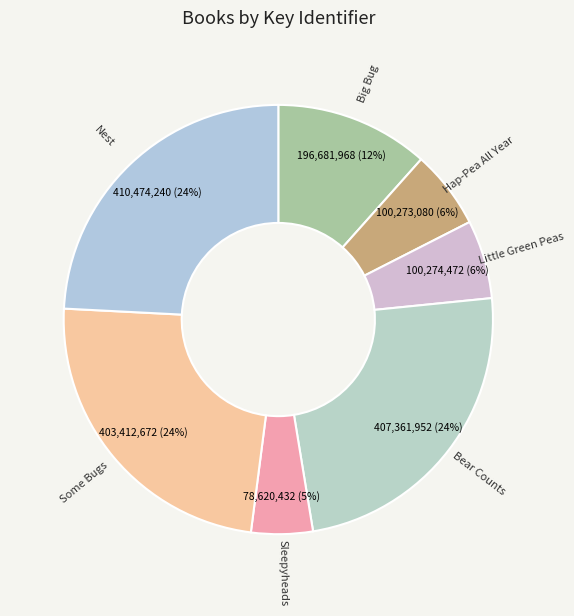

Combined, do Bear Counts and Nest account for over 50%?

No